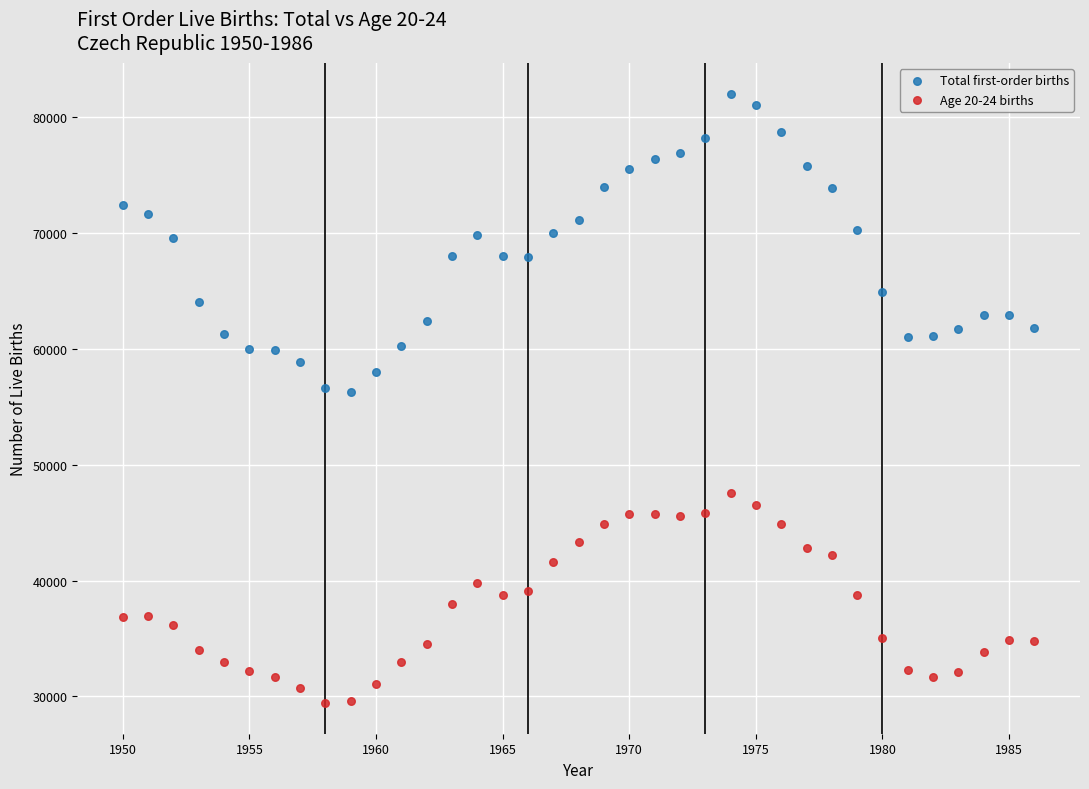

What are all the series names shown in the legend?

Total first-order births, Age 20-24 births